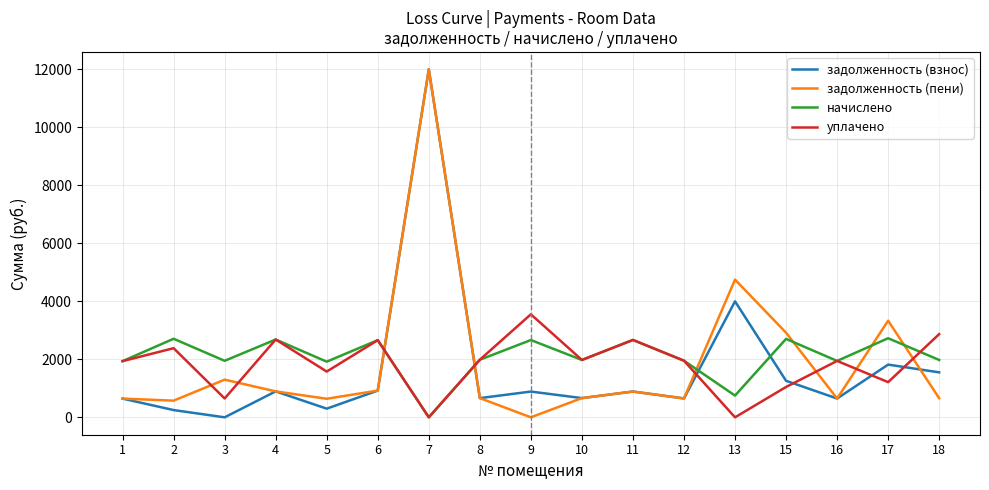

What is the total value across all series at 9?

7098.7